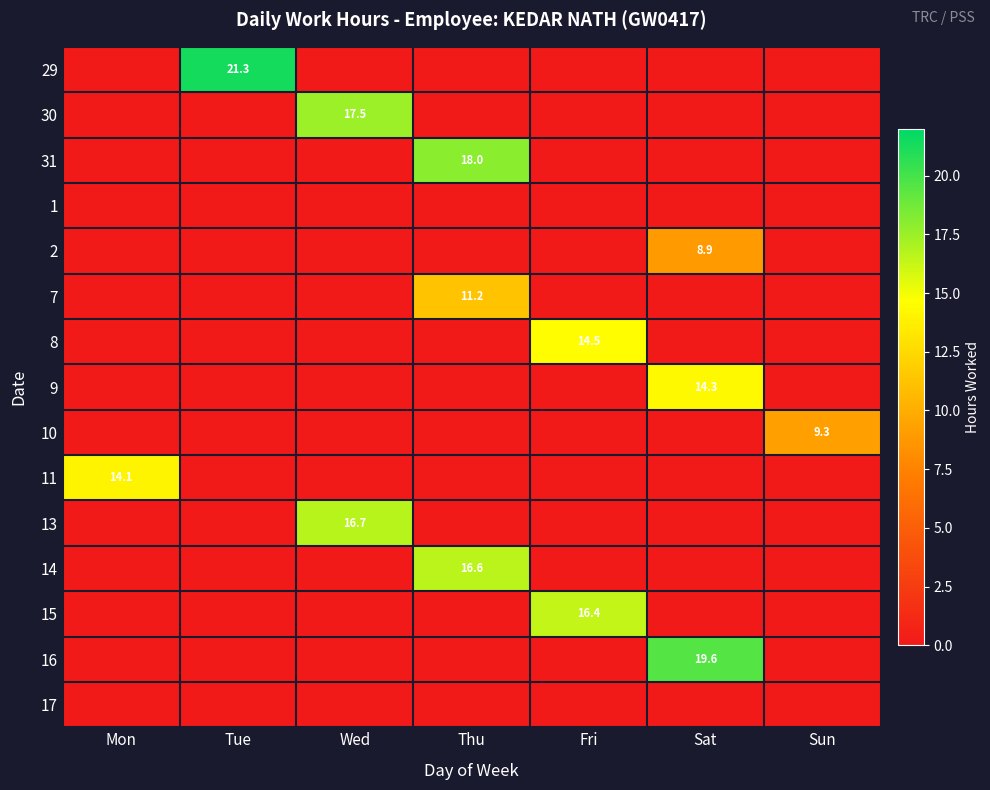

The 31 series shows 18.0 at Thu. True or false?

True